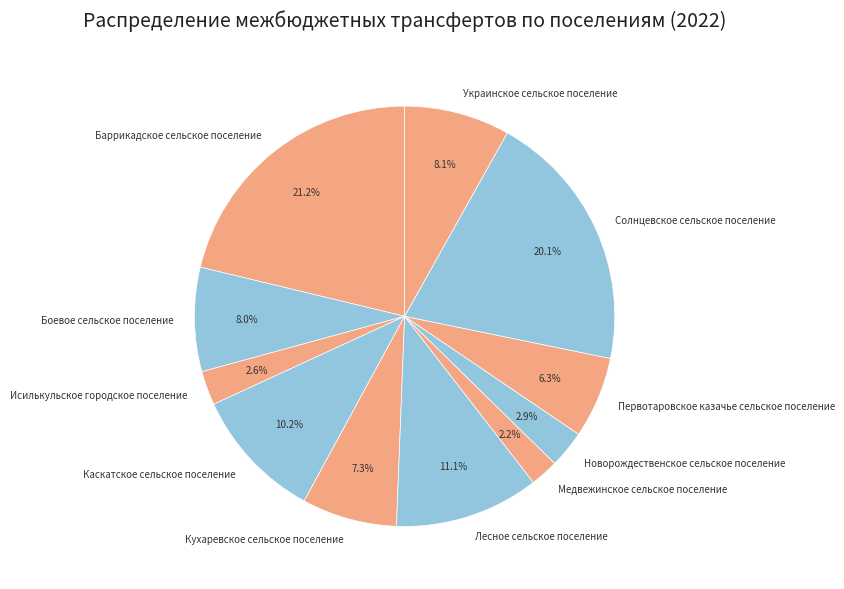

Count the number of slices in the pie.

11